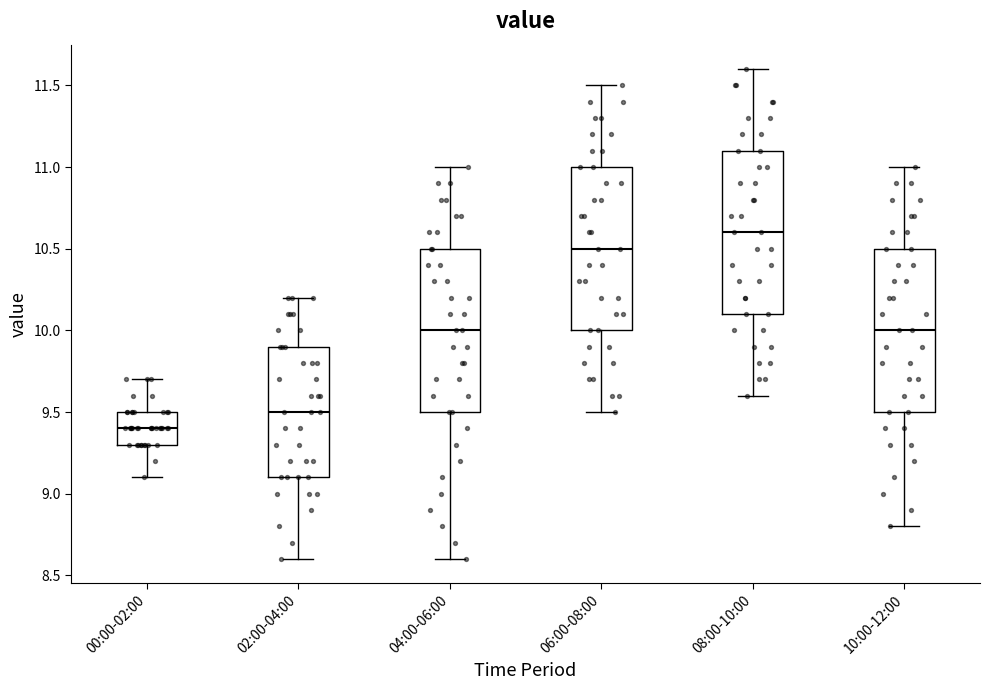

Which box has the highest median line?

08:00-10:00